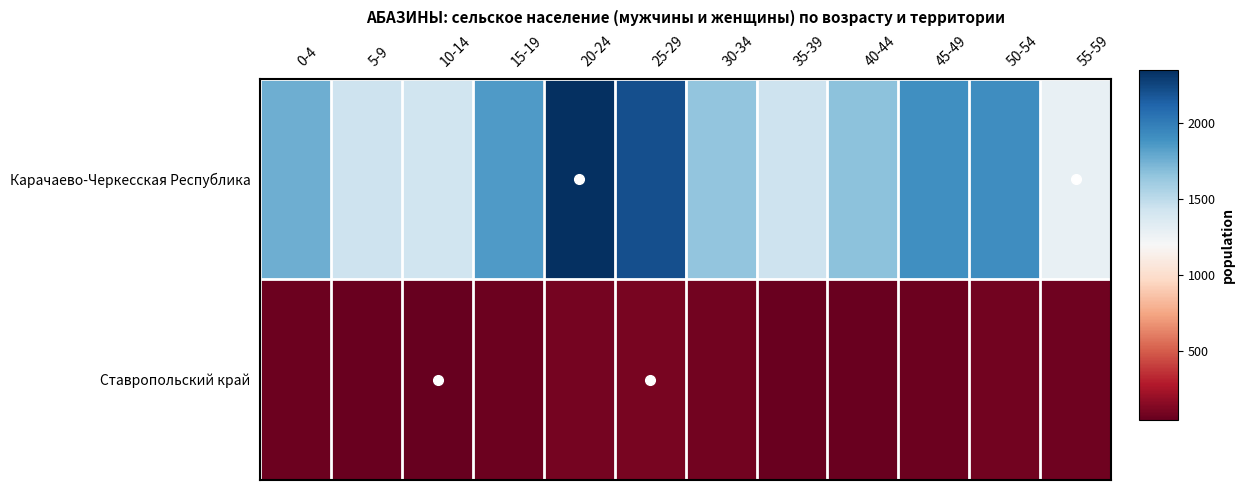

What is the maximum value shown in the chart?

2349